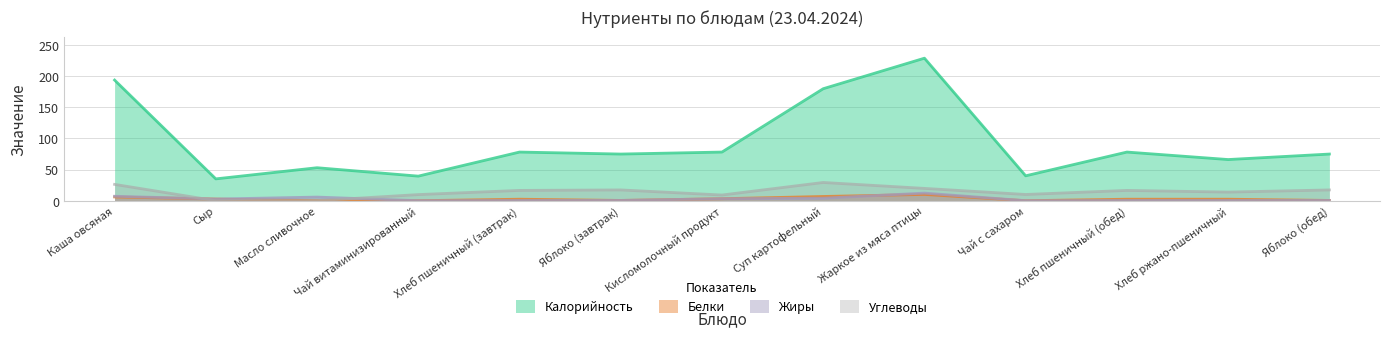

Reading left to right, extract all data points from this chart.

Калорийность: 193.4	35.0	52.9	39.4	78.0	74.8	78.0	179.6	228.5	39.9	78.0	66.0	74.8
Белки: 6.0	2.6	0.1	0.0	2.4	0.4	3.2	6.8	10.1	0.0	2.4	2.4	0.4
Жиры: 7.1	2.7	5.8	0.0	0.3	0.4	3.2	4.0	12.2	0.0	0.3	0.3	0.4
Углеводы: 26.2	0.0	0.1	9.8	16.5	17.3	9.1	29.2	19.7	10.0	16.5	13.8	17.3